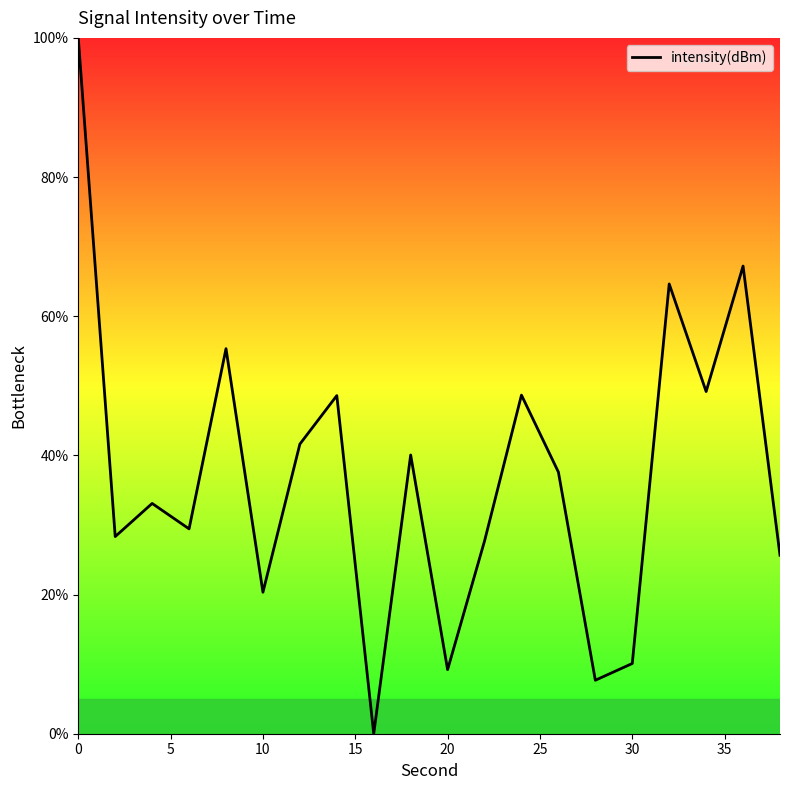

Does the chart have visible grid lines?

No